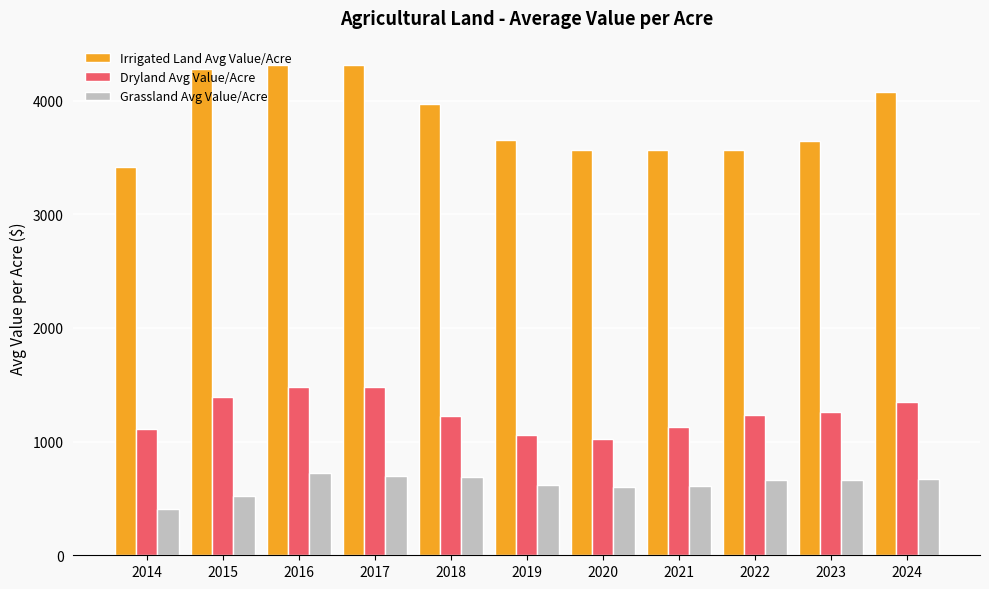

Which series has the widest spread of values?

Irrigated Land Avg Value/Acre